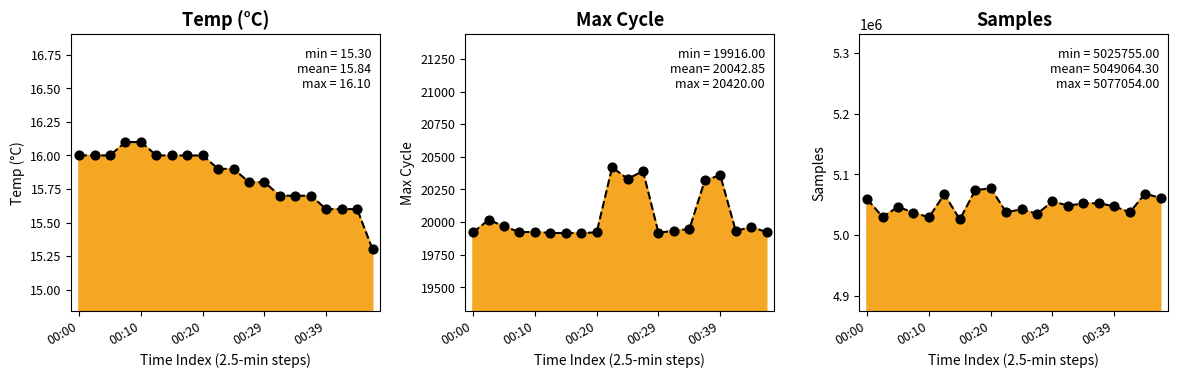

At how many categories does at least one series exceed 4961594?

20